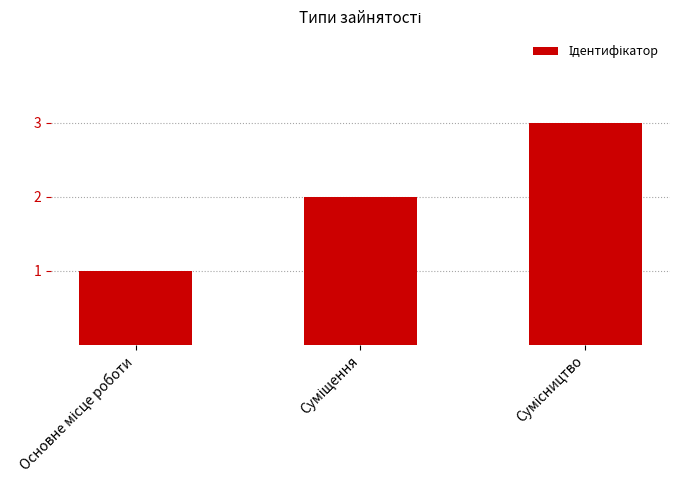

What is the greatest value displayed?

3